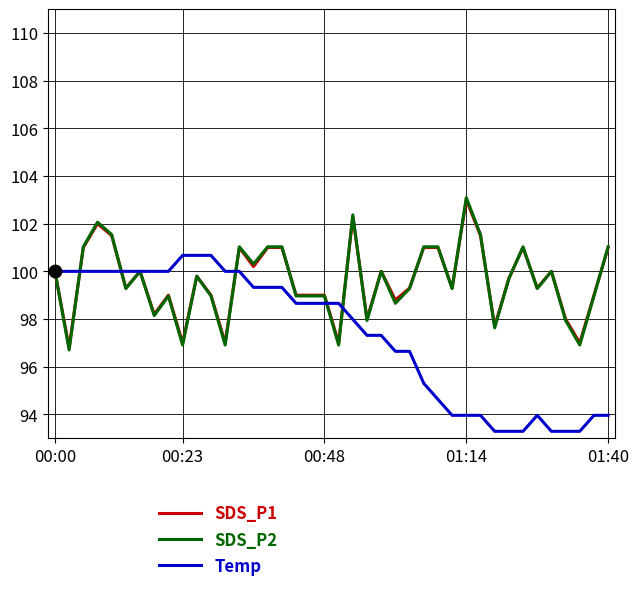

Which series has the largest range (max minus min)?

Temp